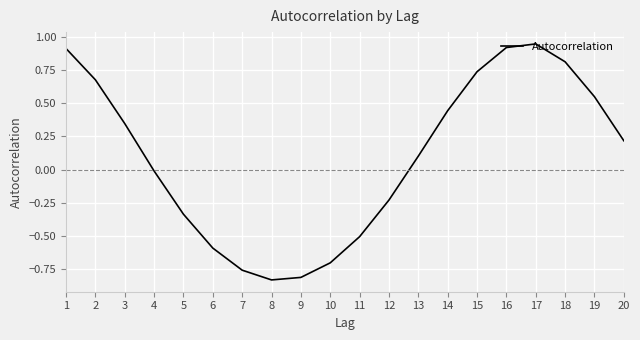

True or false: the data has more than 1 interior local peaks.

False